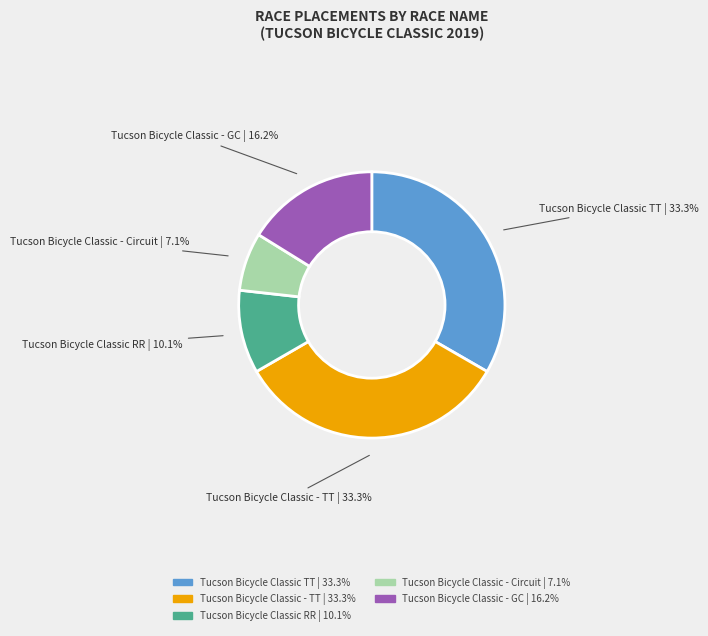

Which has a higher value, Tucson Bicycle Classic RR or Tucson Bicycle Classic TT?

Tucson Bicycle Classic TT